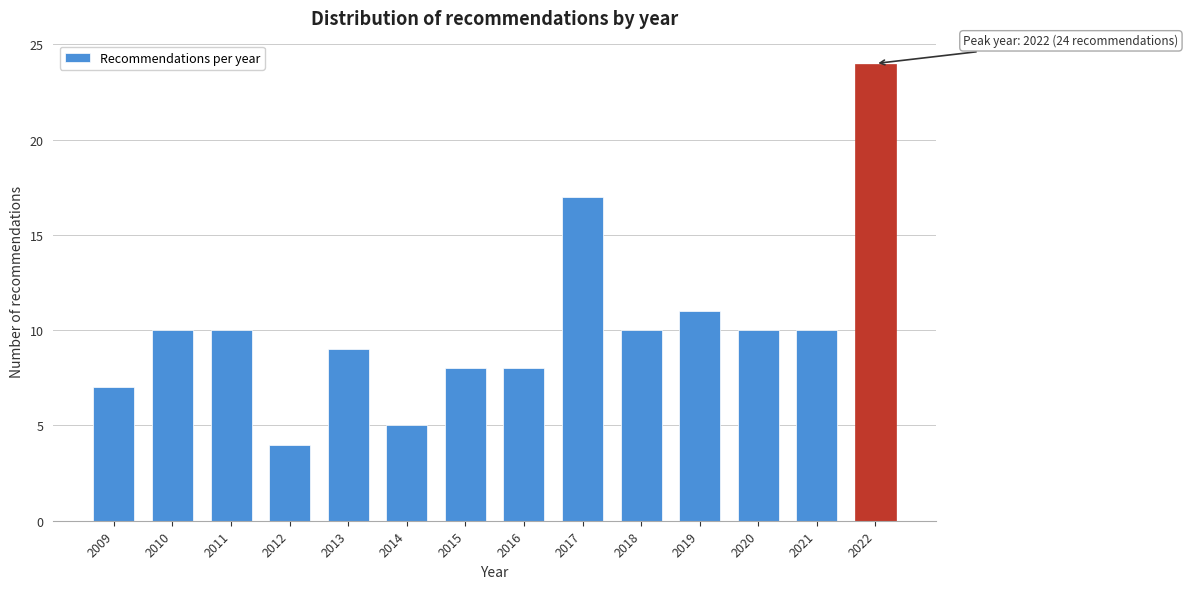

Reading left to right, list all the values displayed in this chart.

2009=7	2010=10	2011=10	2012=4	2013=9	2014=5	2015=8	2016=8	2017=17	2018=10	2019=11	2020=10	2021=10	2022=24